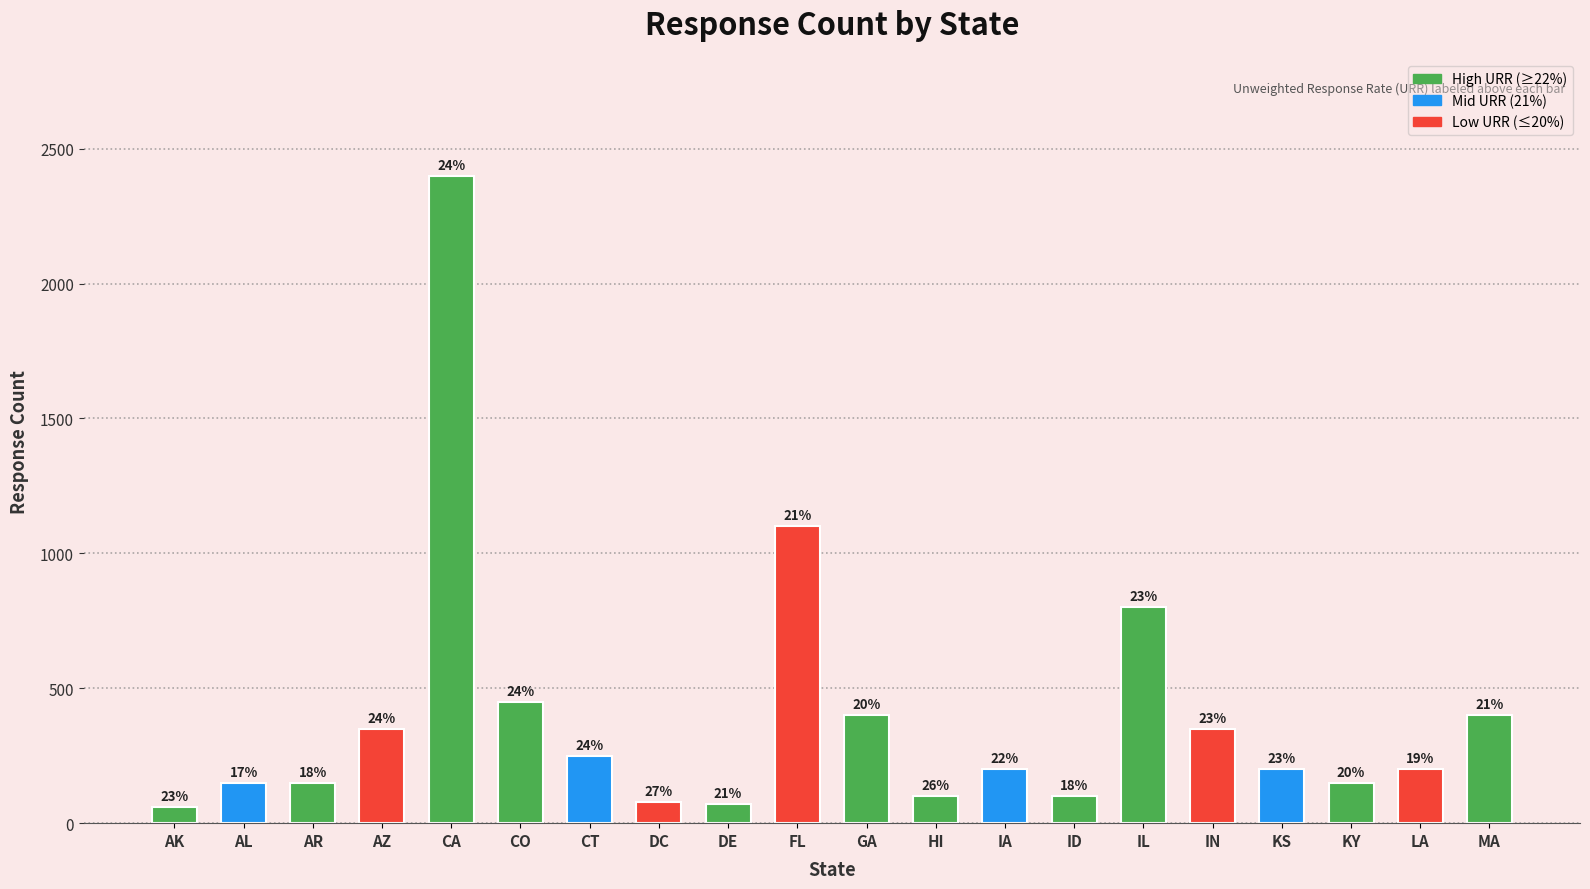

Which category has the highest value across all series?

CA